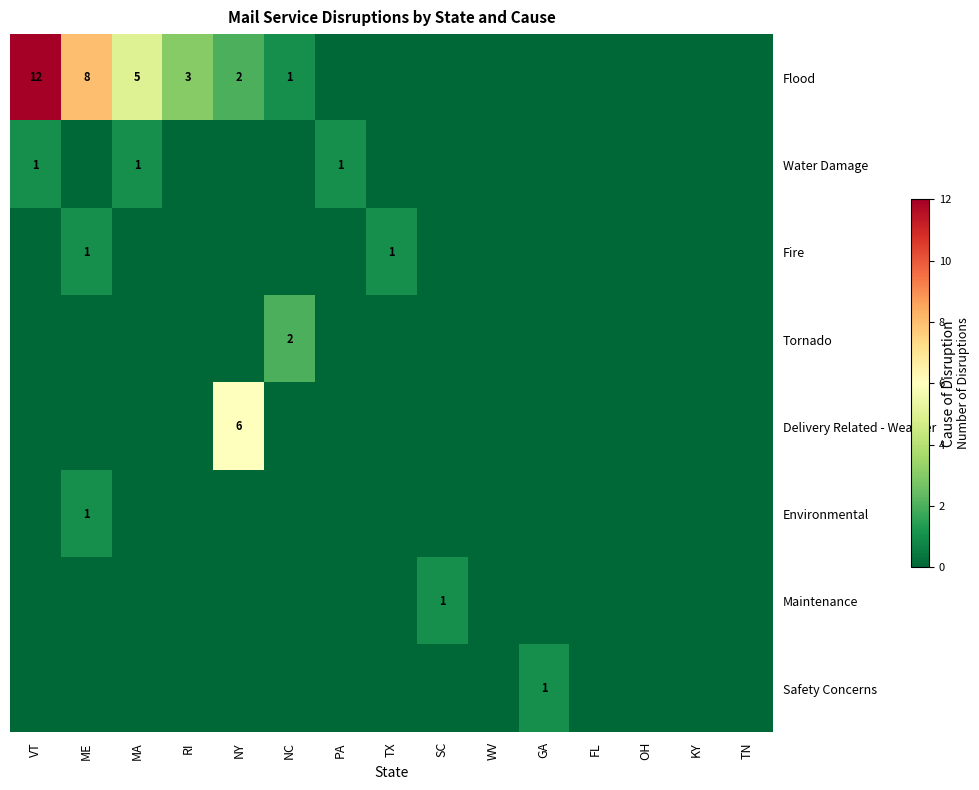

Which label corresponds to the smallest value in the chart?

PA